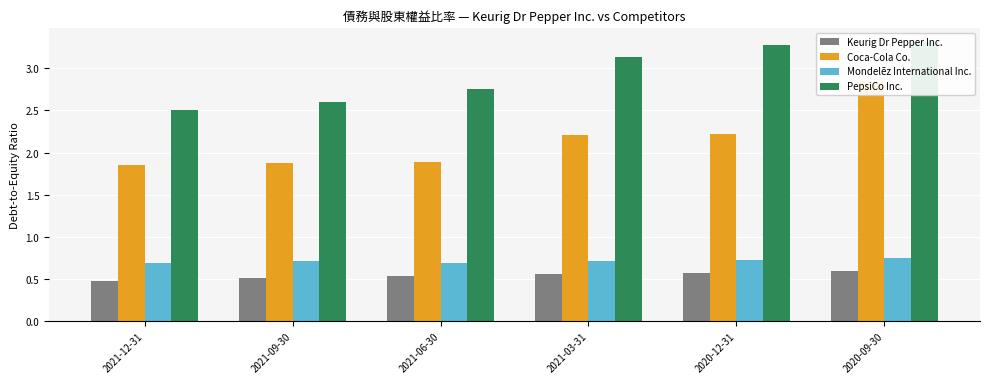

Between 2021-12-31 and 2021-09-30, which series saw the biggest shift?

PepsiCo Inc.